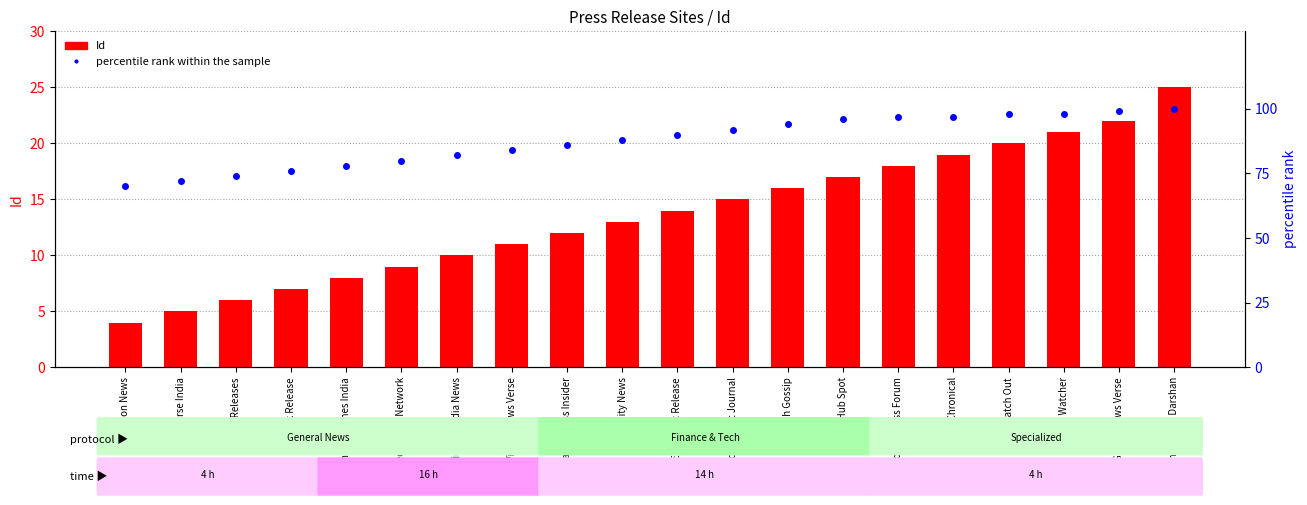

What are all the series names shown in the legend?

Id, percentile rank within the sample